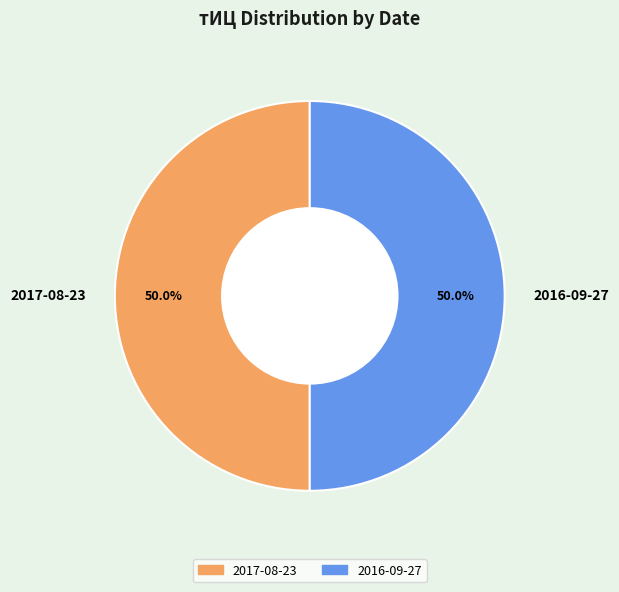

What portion of the pie excludes 2017-08-23?

50.0%